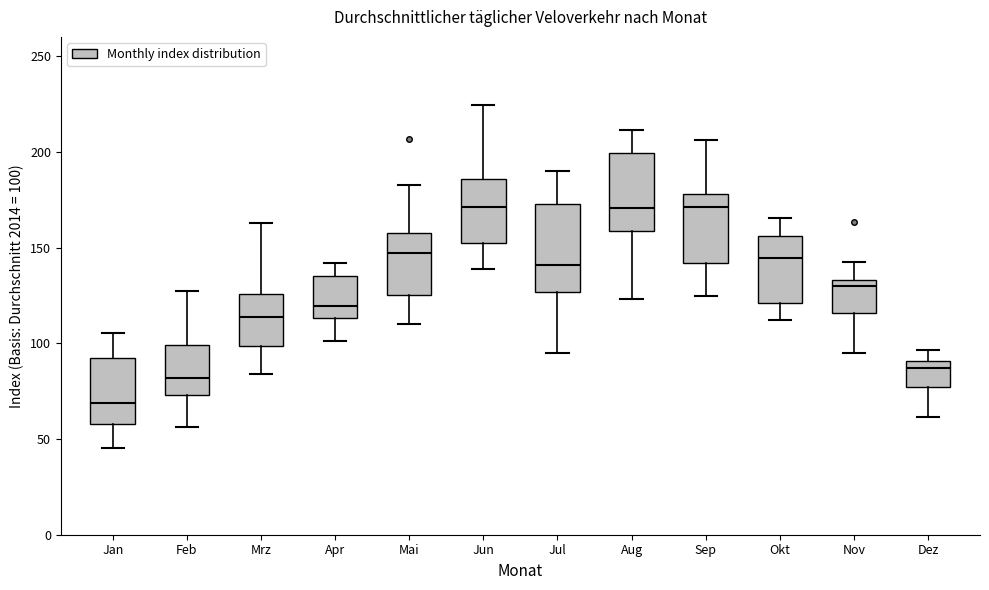

Reading left to right, transcribe this box plot: for each box, give where its median line is, the range the box spans, and where its two whiskers end, as read against the y-axis. The values are not printed on the chart, so give them approximately, as read against the axis.

Jan: median 70, box 60 to 90, whiskers 45 to 105
Feb: median 80, box 75 to 100, whiskers 55 to 125
Mrz: median 115, box 100 to 125, whiskers 85 to 165
Apr: median 120, box 115 to 135, whiskers 100 to 140
Mai: median 145, box 125 to 155, whiskers 110 to 185
Jun: median 170, box 155 to 185, whiskers 140 to 225
Jul: median 140, box 125 to 175, whiskers 95 to 190
Aug: median 170, box 160 to 200, whiskers 125 to 210
Sep: median 170, box 140 to 180, whiskers 125 to 205
Okt: median 145, box 120 to 155, whiskers 110 to 165
Nov: median 130, box 115 to 135, whiskers 95 to 140
Dez: median 85, box 75 to 90, whiskers 60 to 95